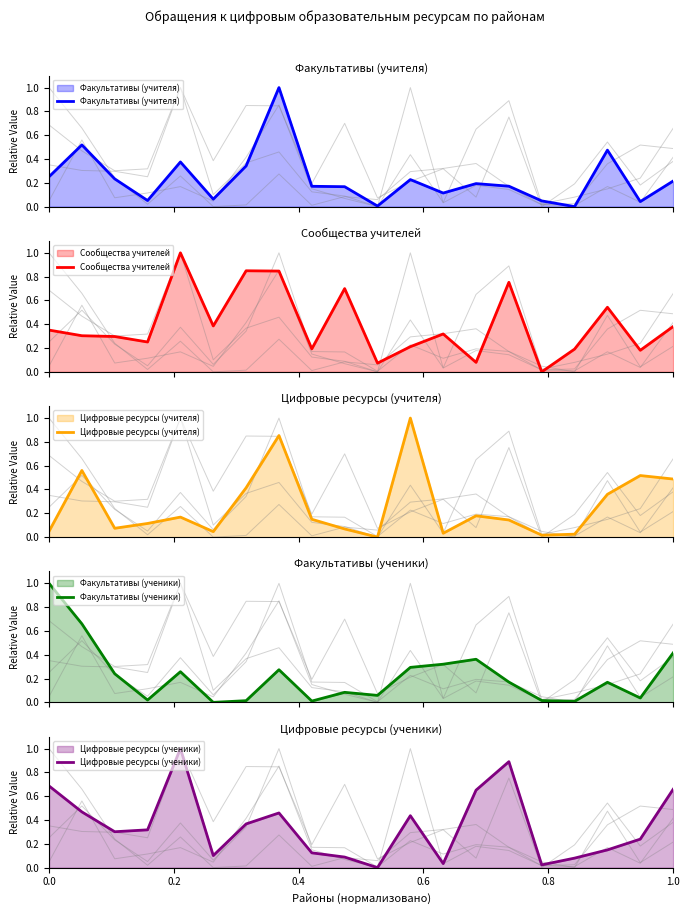

At how many categories does at least one series exceed 0?

20